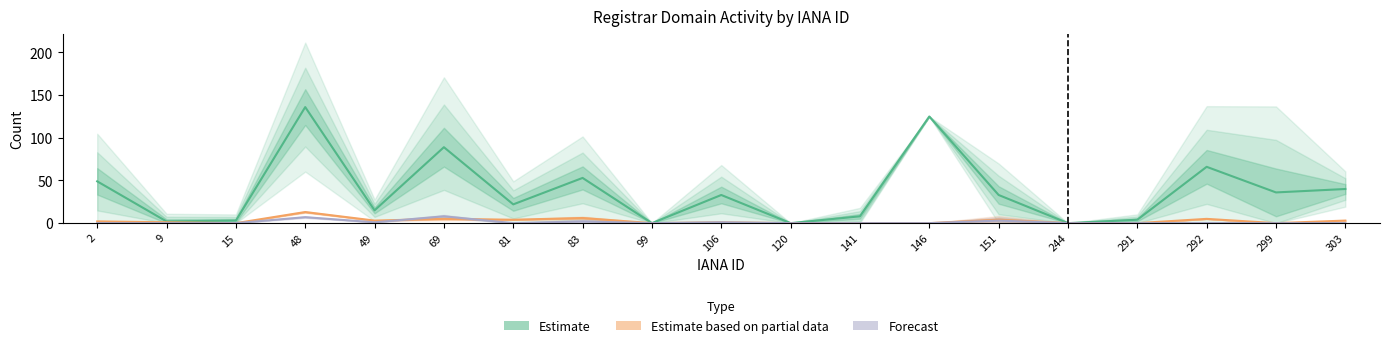

Count the number of data series in this chart.

3